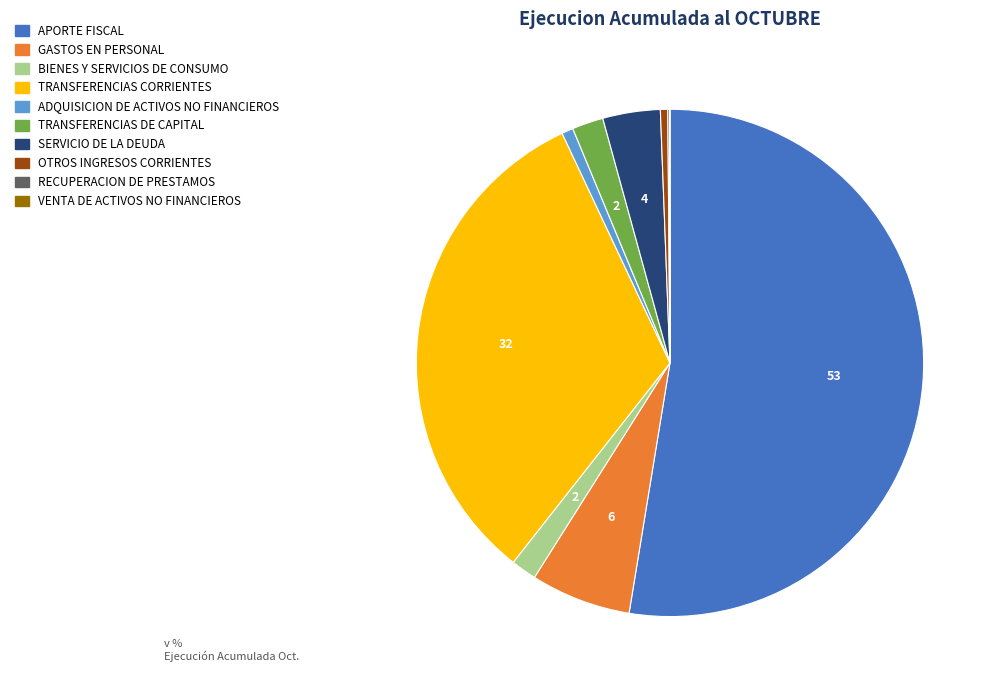

True or false: SERVICIO DE LA DEUDA accounts for 4% of the total.

True